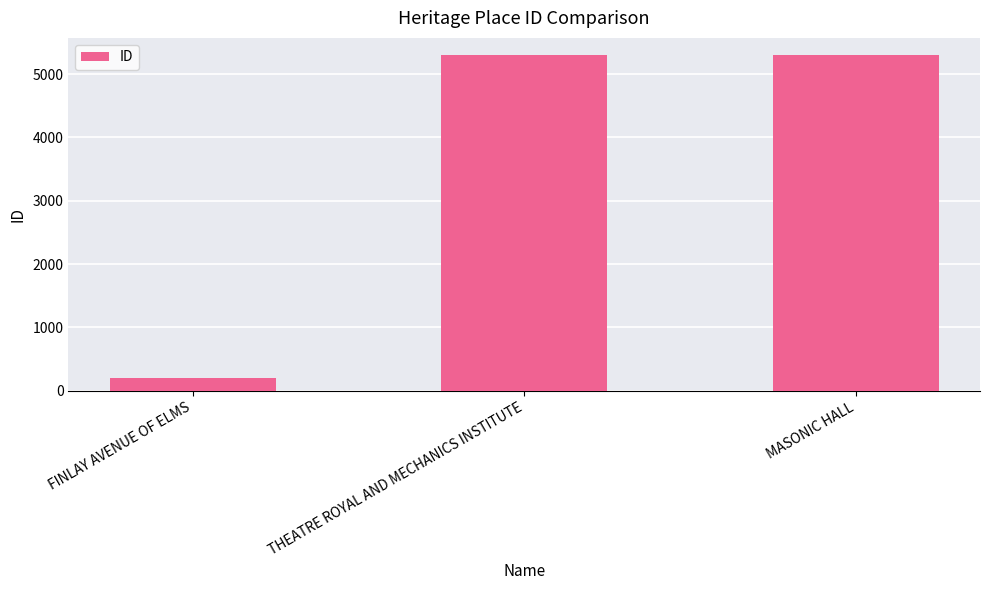

What is the sum of all values?

10800